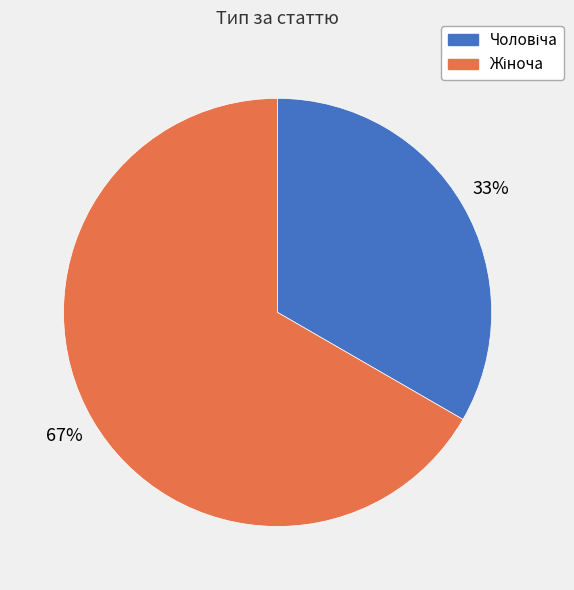

Is there any slice that represents more than half of the pie?

Yes